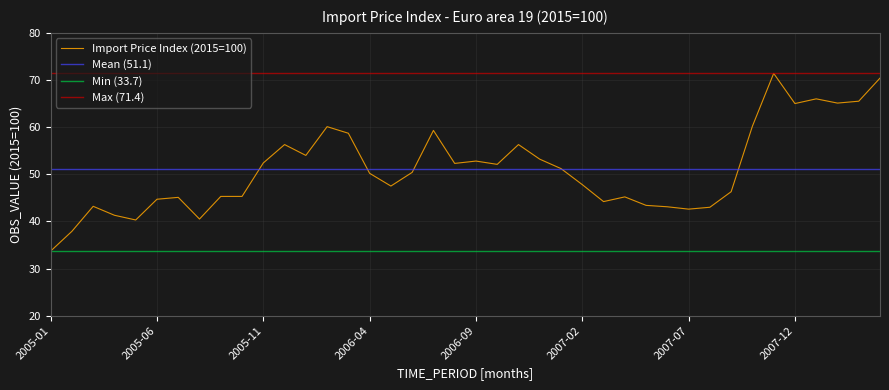

Which category has the lowest value across all series?

2005-01